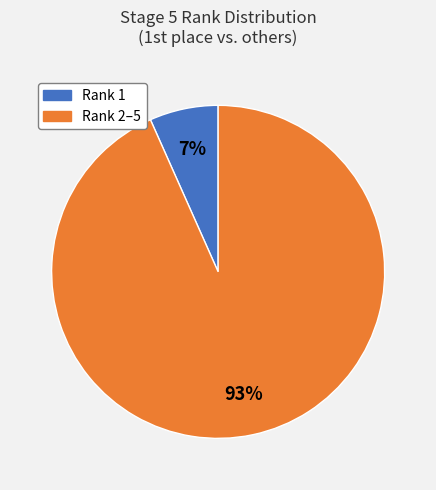

Is there any slice that represents more than half of the pie?

Yes